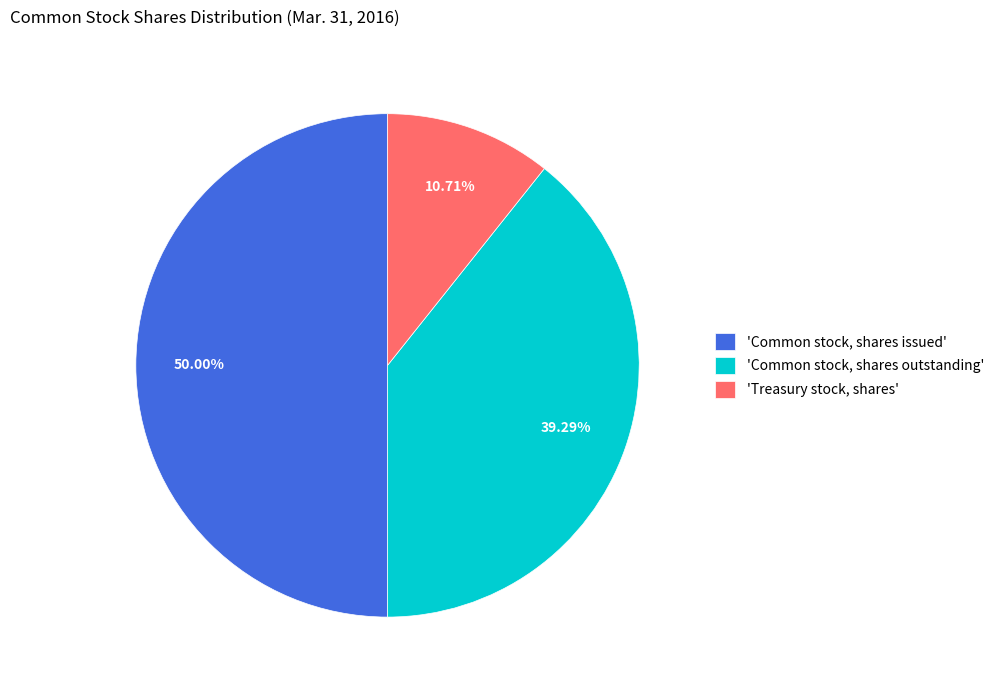

How many slices are in this pie chart?

3